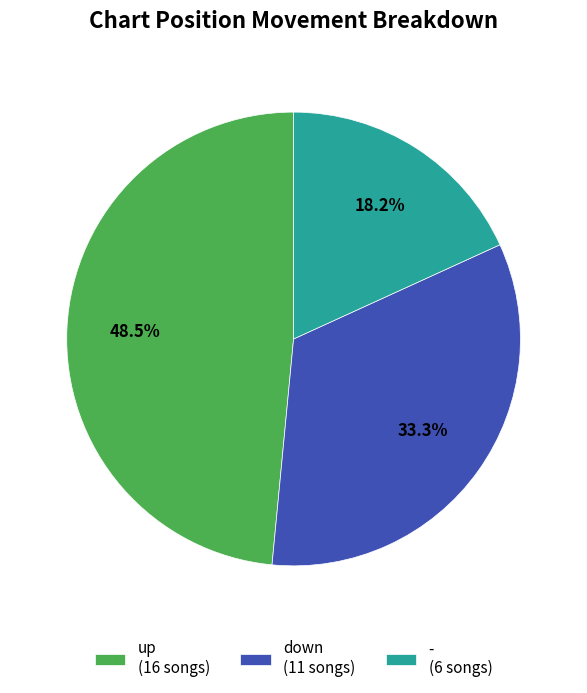

Does up account for over 50% of the chart?

No